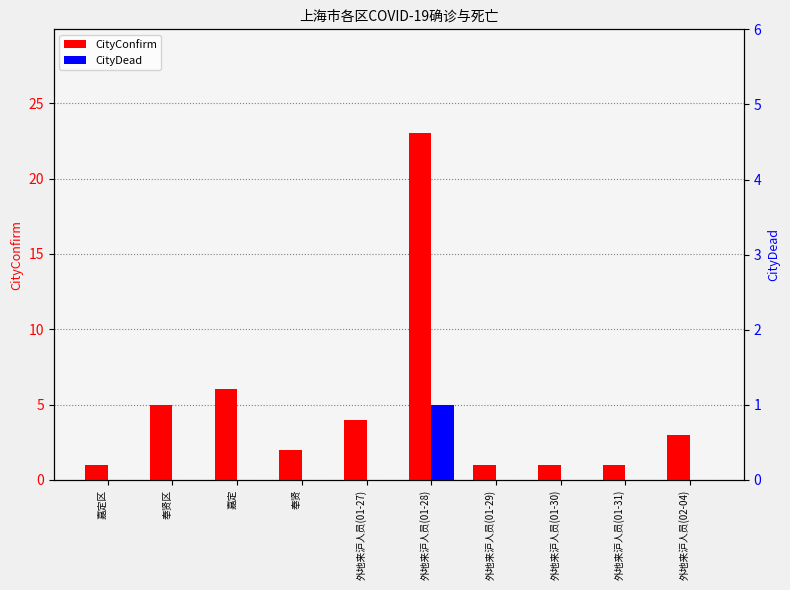

What value does the CityDead series have at 外地来沪人员(01-28)?

1